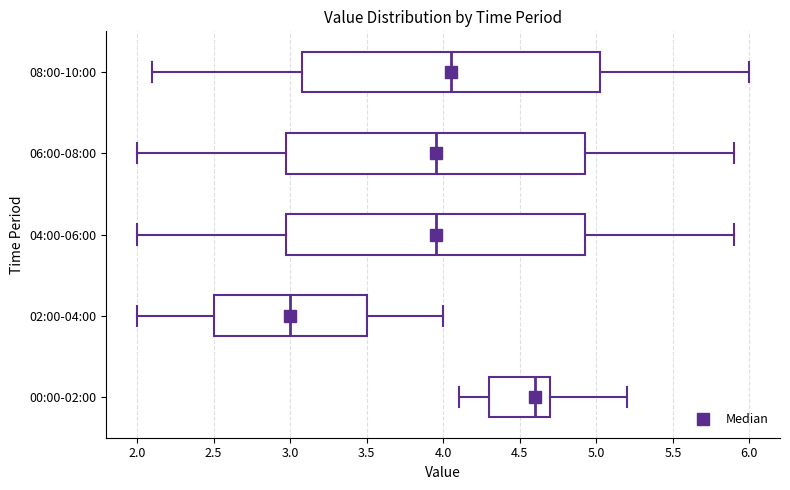

Where does the left whisker of the box for 06:00-08:00 end on the x-axis? The values are not printed on the chart, so give them approximately, as read against the axis.

2.00